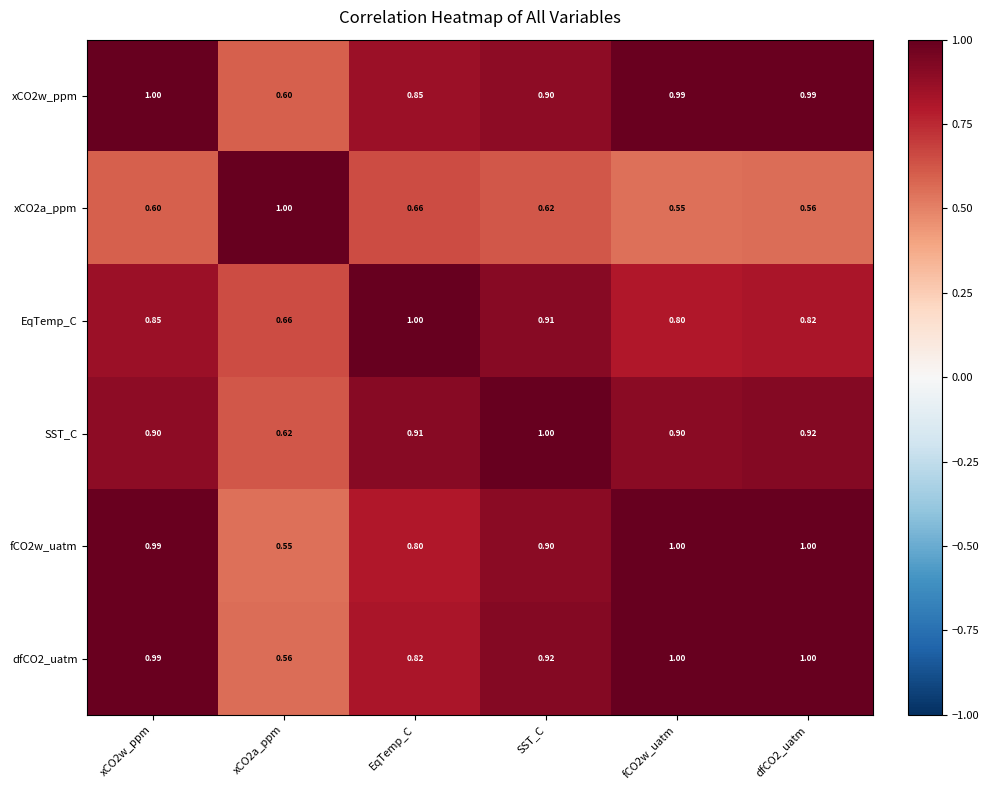

Count the number of categories in the chart.

6